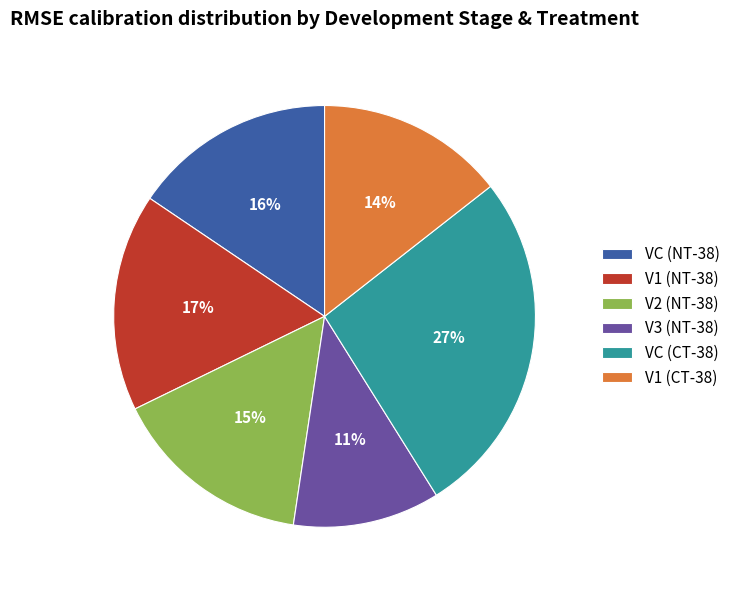

To the nearest percent, what percentage of the pie is V1 (NT-38)?

17%